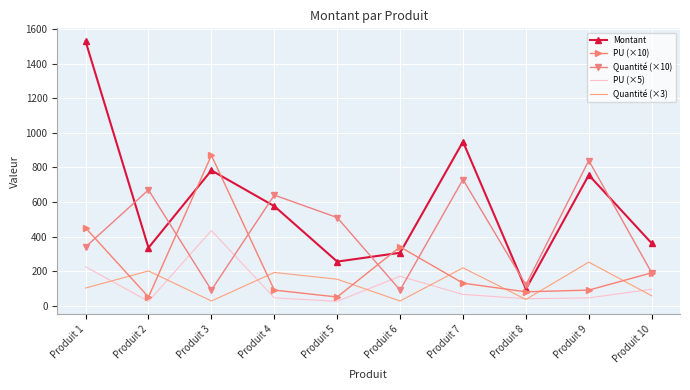

At which category is the sum across all series the highest?

Produit 1